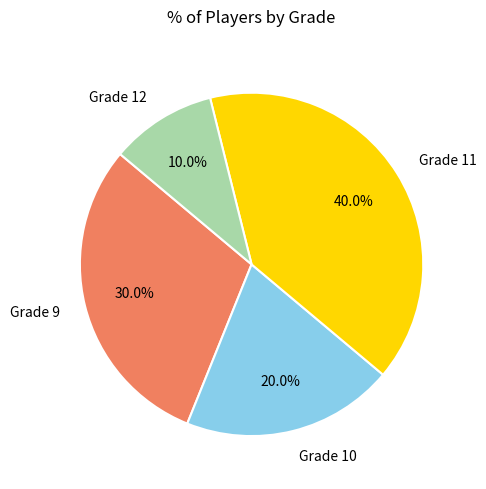

Which slice is the largest?

Grade 11